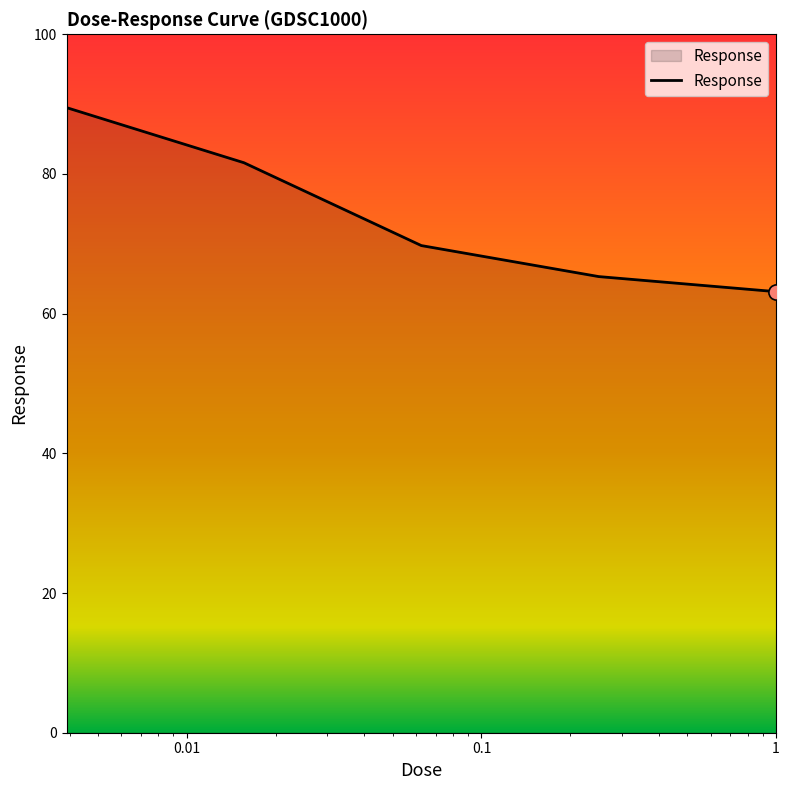

What is the greatest value displayed?

89.5